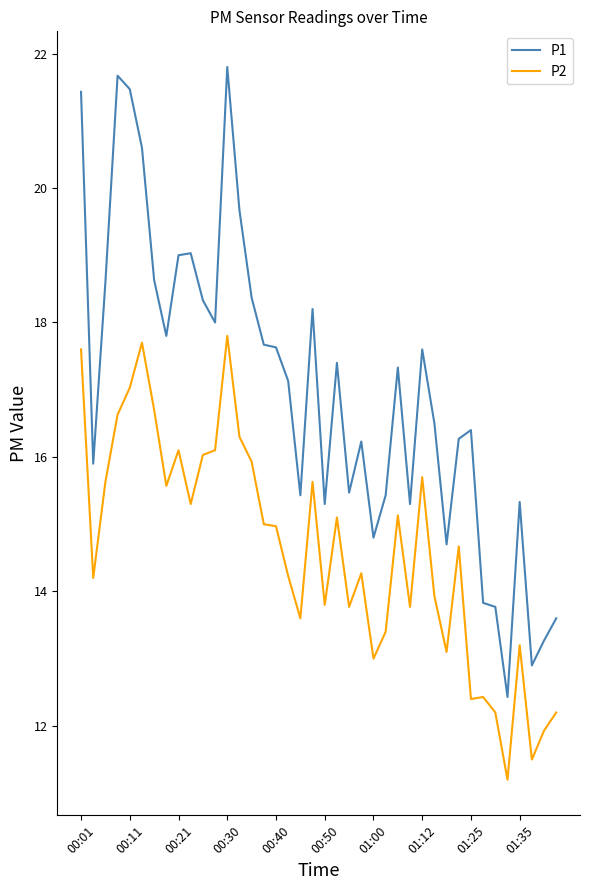

Which series has the widest spread of values?

P1